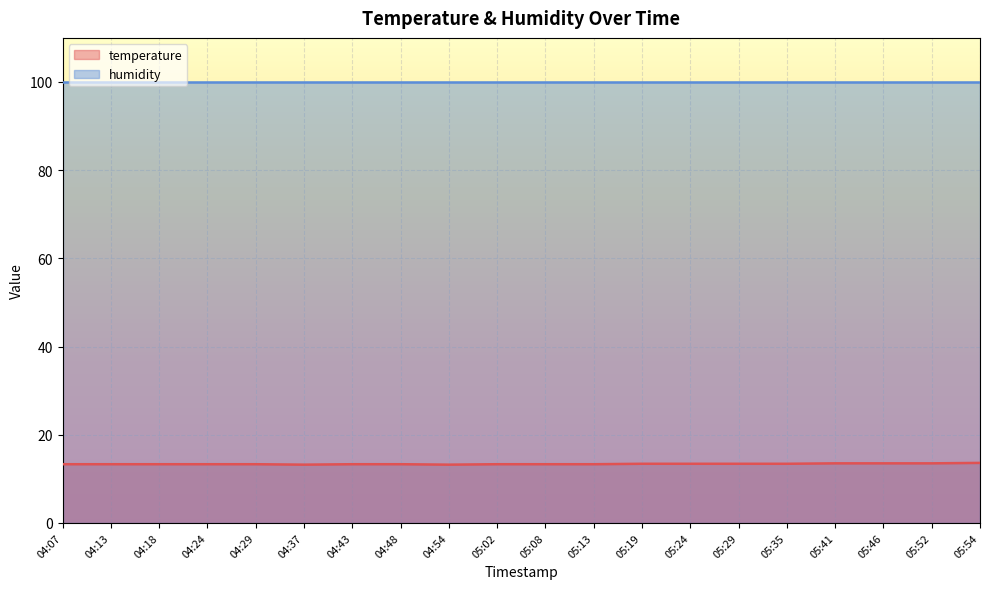

What is the average value?

13.4